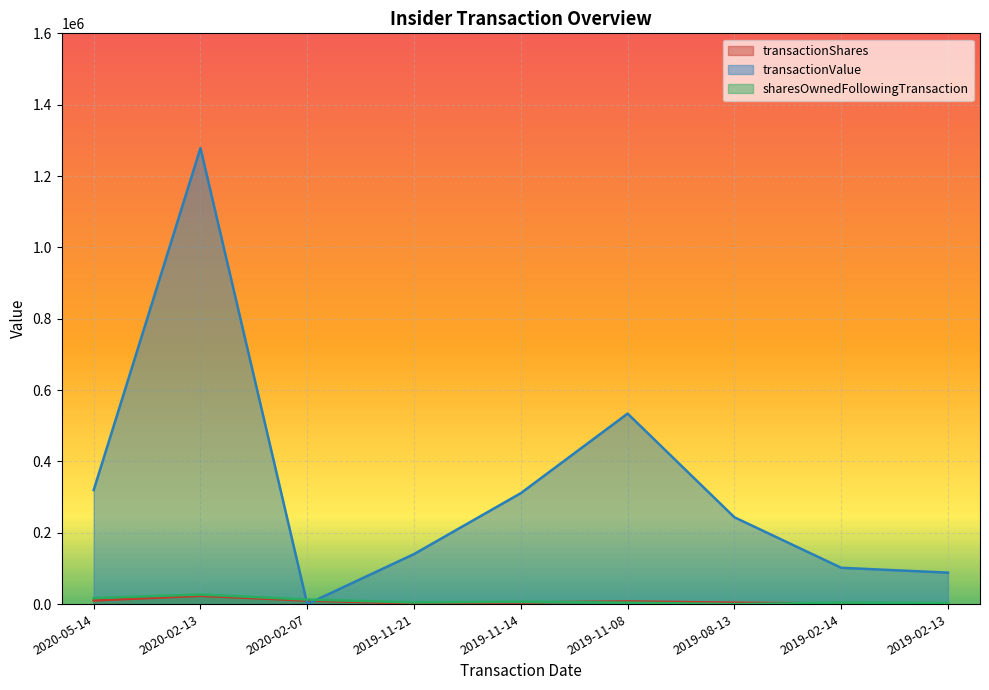

How many lines are shown in the chart?

3